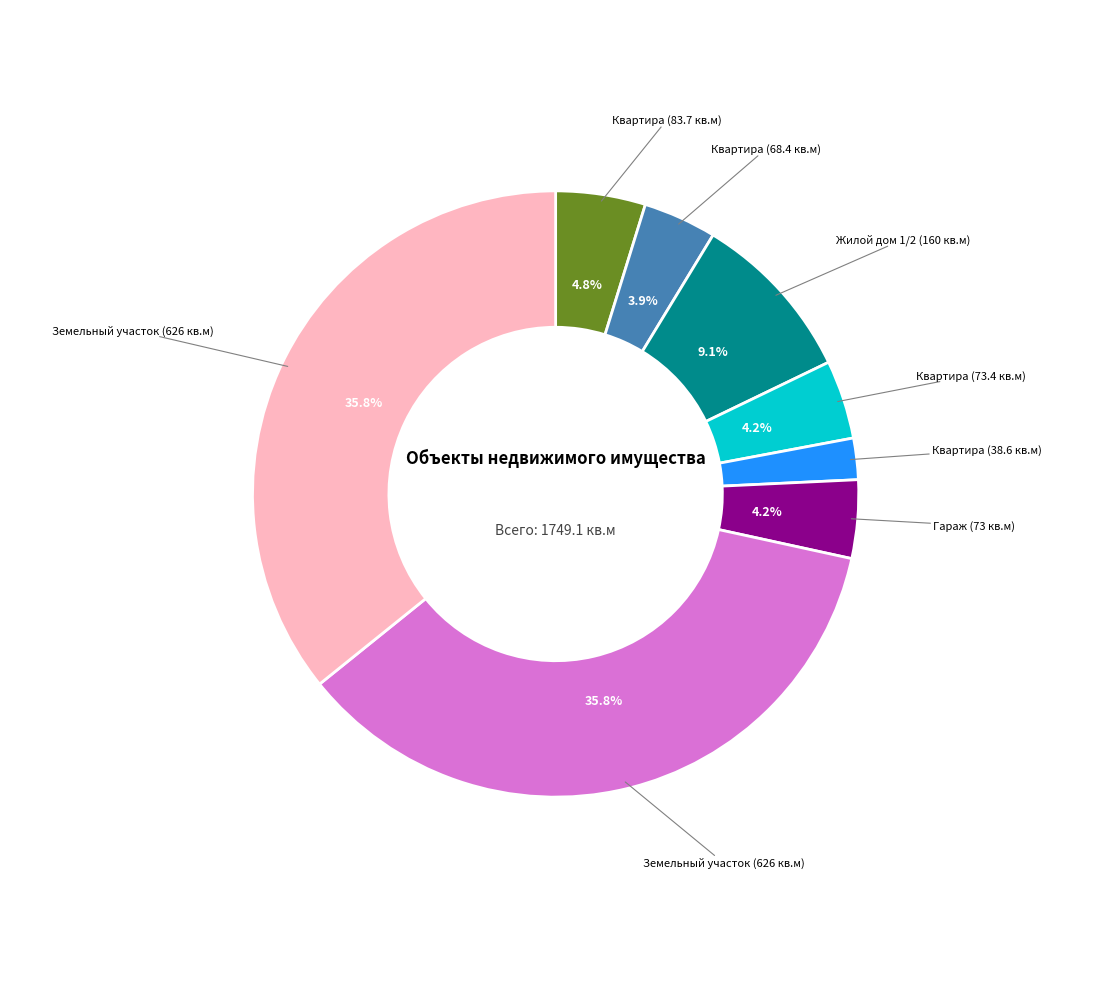

Does any single category account for the majority?

No